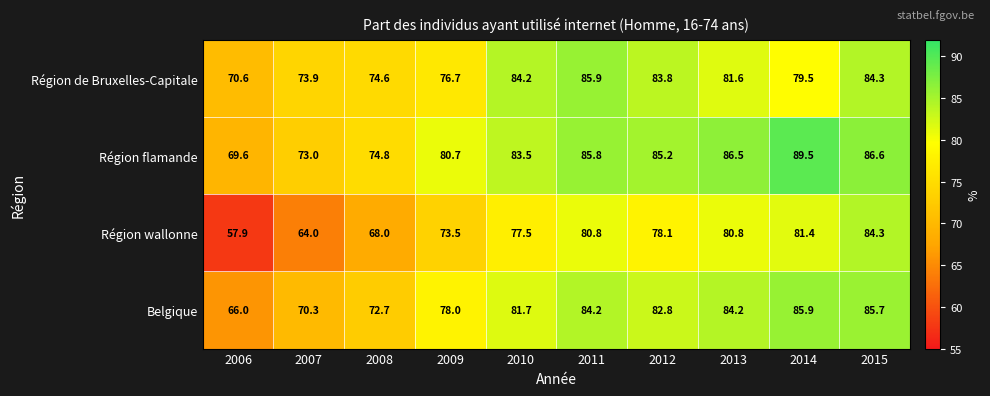

What is the spread (max minus min) of values at 2013?

5.7